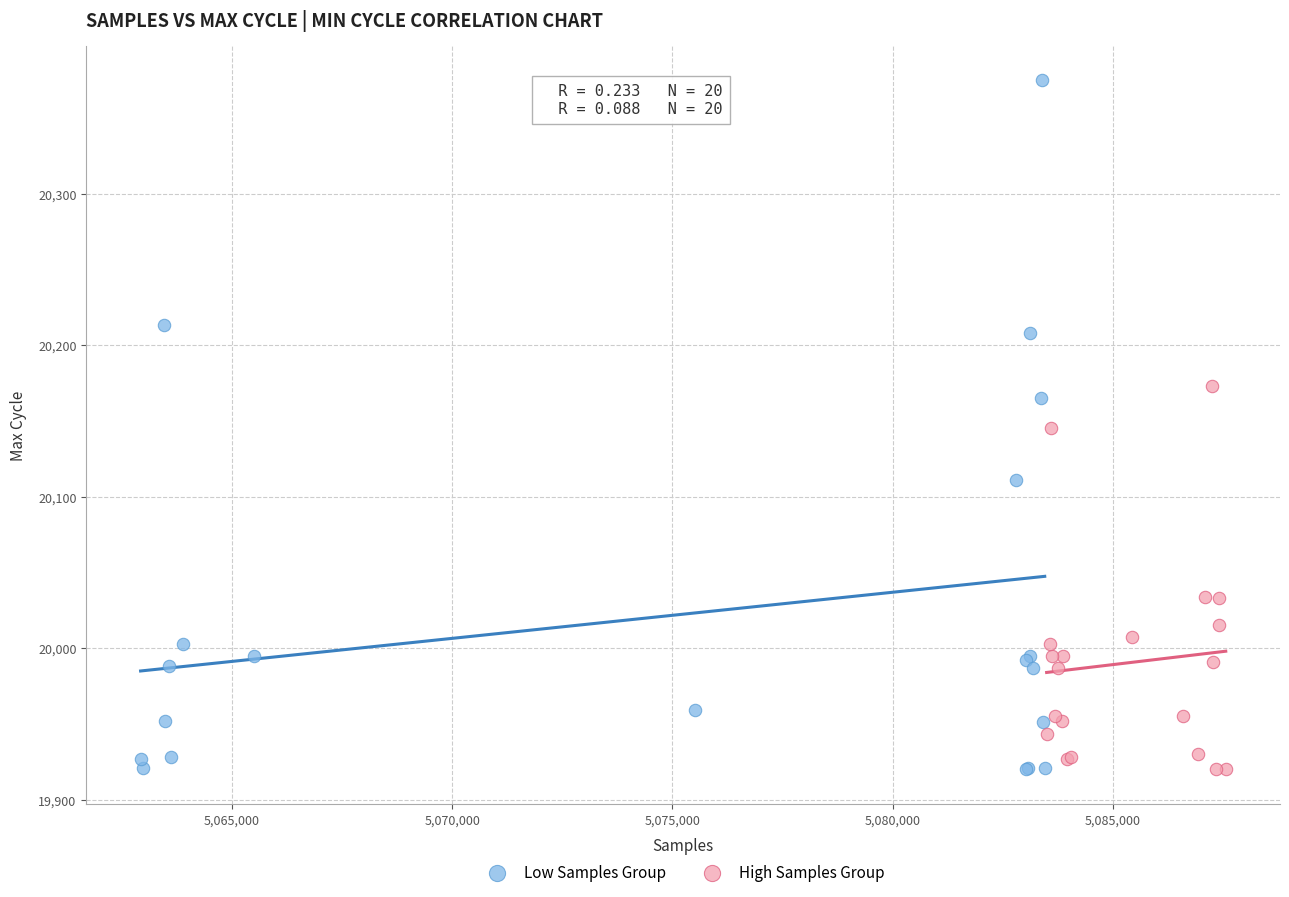

Which series has the widest spread of Y values?

Low Samples Group